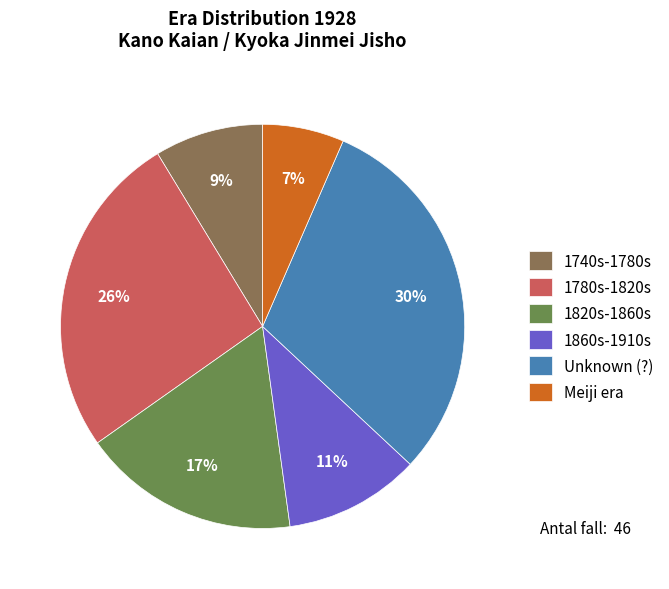

To the nearest percent, what is the combined percentage of 1740s-1780s and 1820s-1860s?

26%